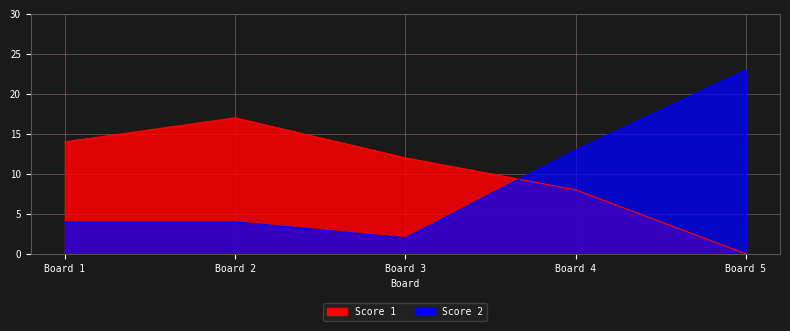

What are all the series names shown in the legend?

Score 1, Score 2